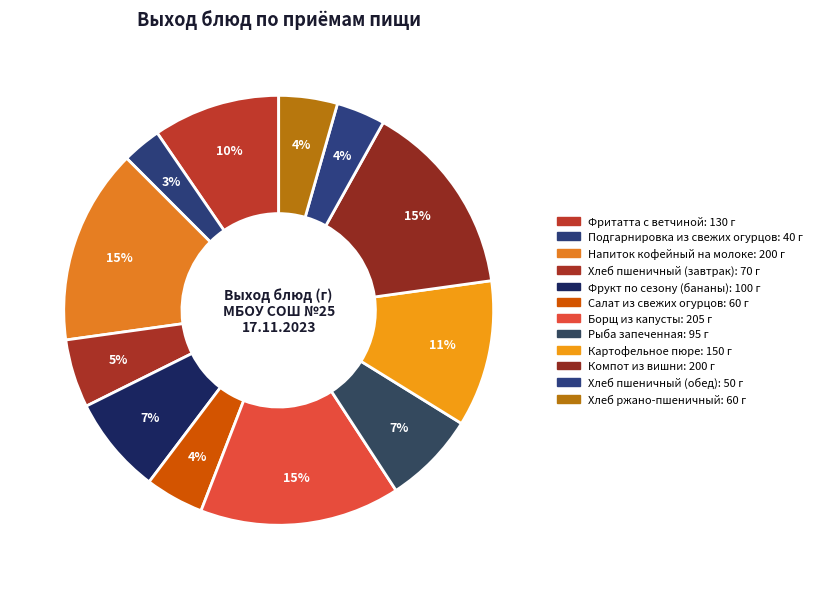

Count the number of slices in the pie.

12